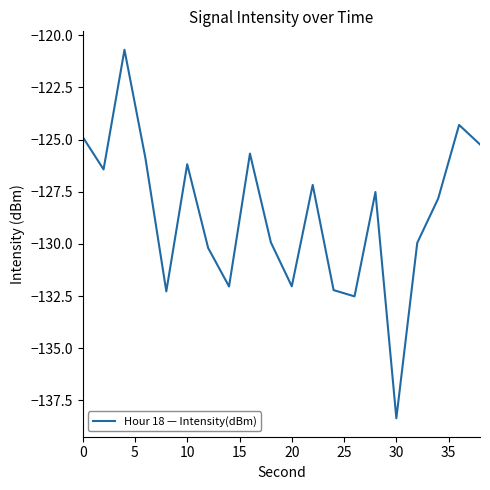

What is the minimum value shown in the chart?

-138.4